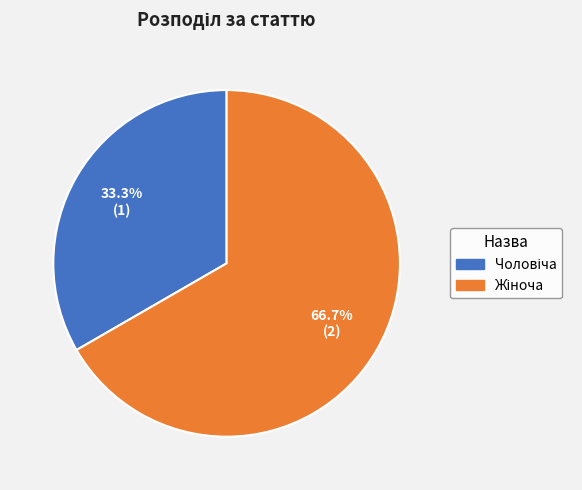

Is there a majority slice in this chart?

Yes